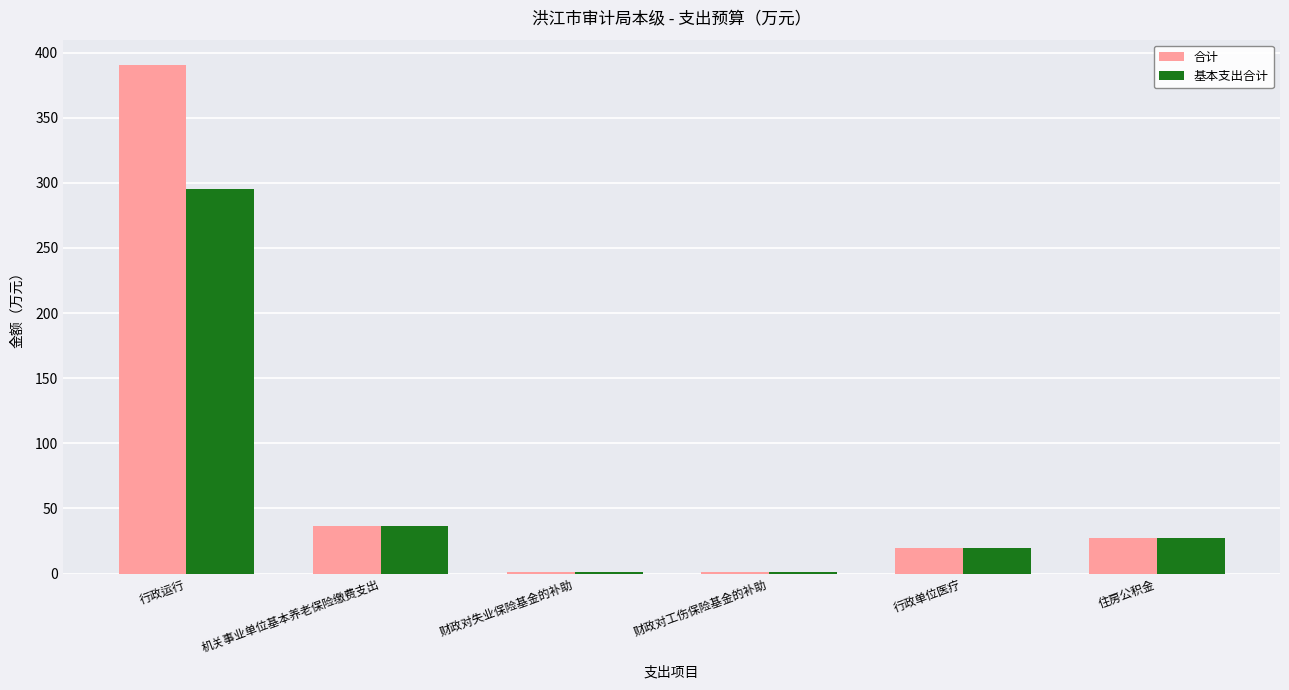

How many groups of bars are there?

6